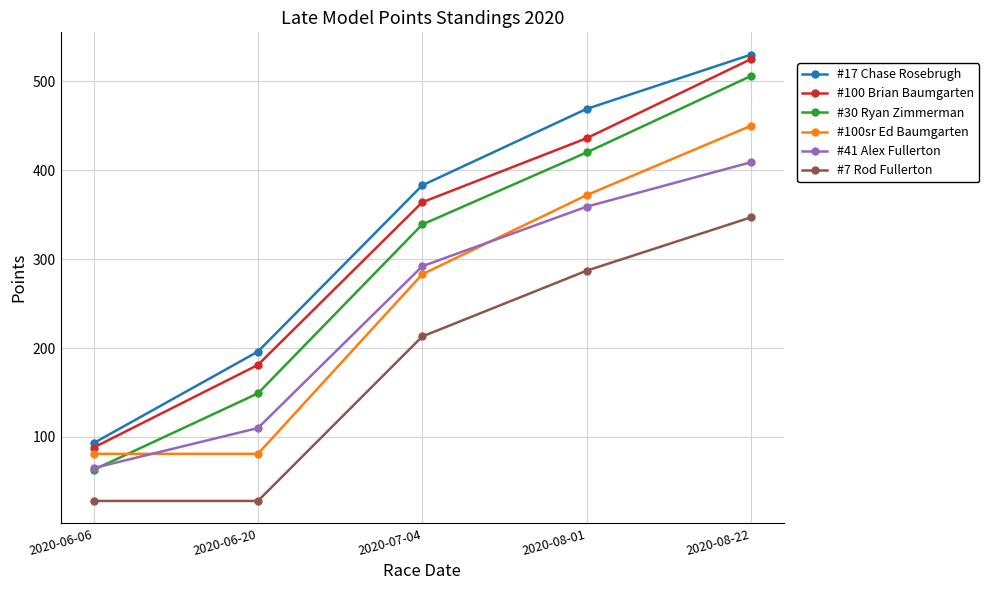

Reading left to right, list all the values displayed in this chart.

#17 Chase Rosebrugh: 2020-06-06=93	2020-06-20=196	2020-07-04=383	2020-08-01=469	2020-08-22=530
#100 Brian Baumgarten: 2020-06-06=88	2020-06-20=181	2020-07-04=364	2020-08-01=436	2020-08-22=525
#30 Ryan Zimmerman: 2020-06-06=63	2020-06-20=149	2020-07-04=339	2020-08-01=420	2020-08-22=506
#100sr Ed Baumgarten: 2020-06-06=81	2020-06-20=81	2020-07-04=283	2020-08-01=372	2020-08-22=450
#41 Alex Fullerton: 2020-06-06=65	2020-06-20=110	2020-07-04=292	2020-08-01=359	2020-08-22=409
#7 Rod Fullerton: 2020-06-06=28	2020-06-20=28	2020-07-04=213	2020-08-01=287	2020-08-22=347